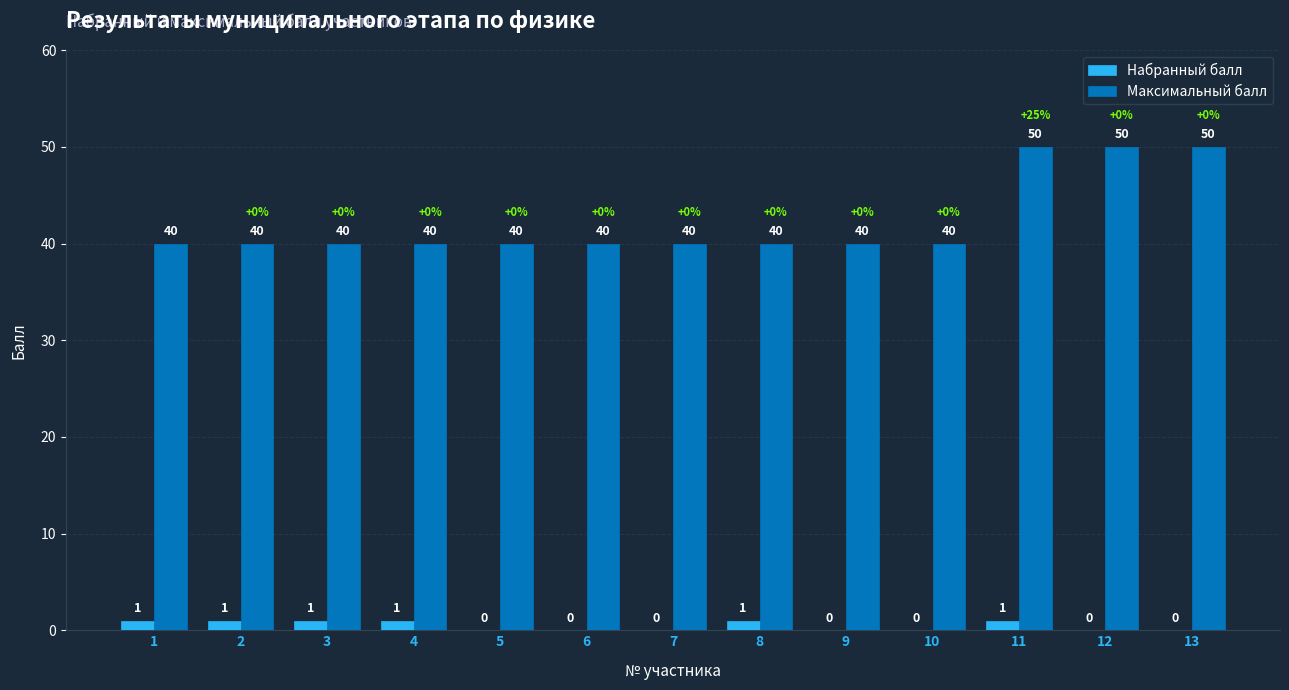

Reading left to right, transcribe all the data shown in this chart.

Набранный балл: 1	1	1	1	0	0	0	1	0	0	1	0	0
Максимальный балл: 40	40	40	40	40	40	40	40	40	40	50	50	50